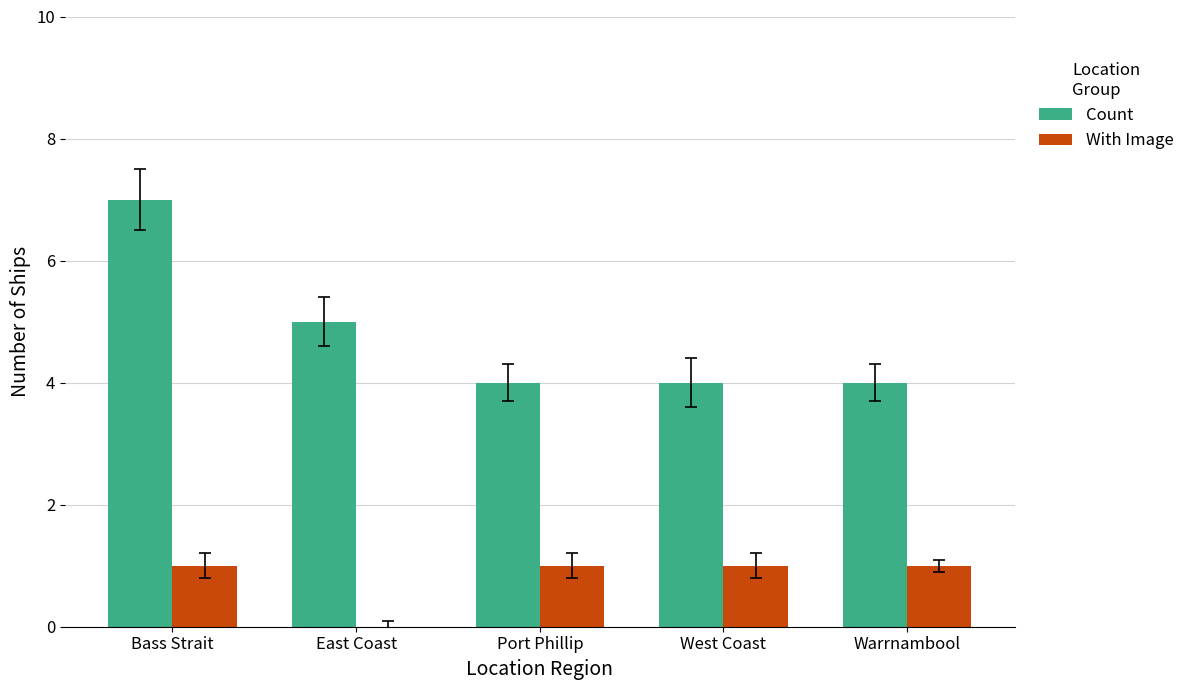

What is the difference between the Count values at Bass Strait and West Coast?

3